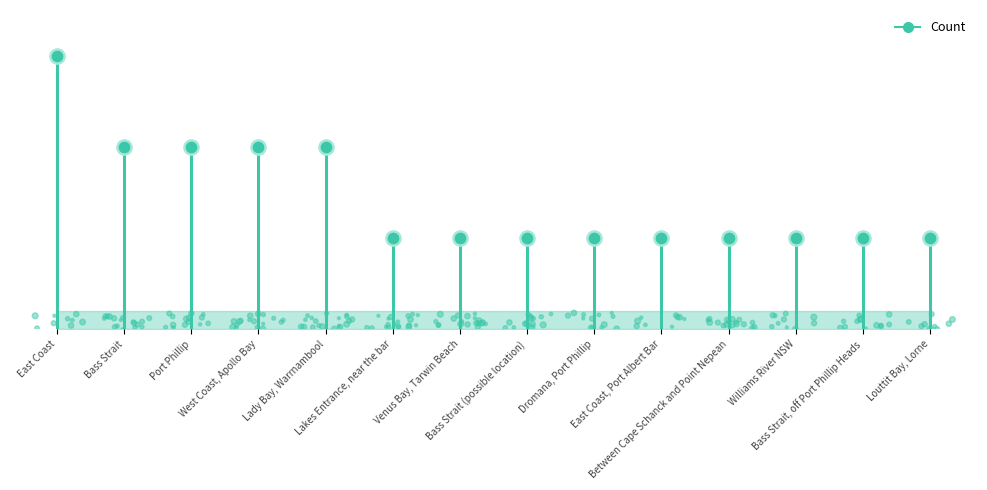

Between Bass Strait and East Coast, Port Albert Bar, which is larger?

Bass Strait